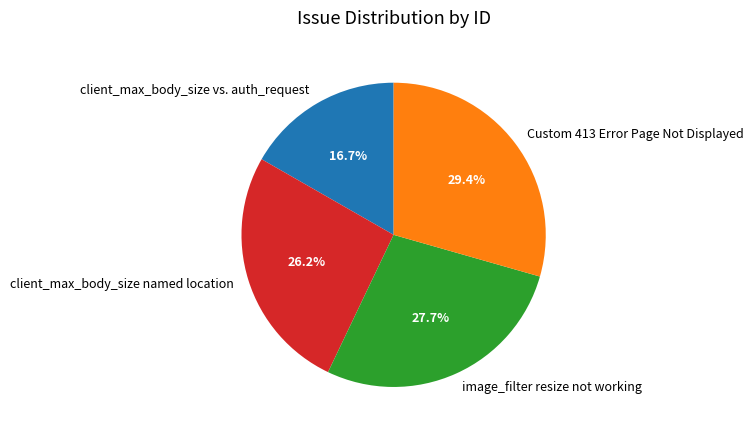

Does client_max_body_size named location represent more than half of the total?

No